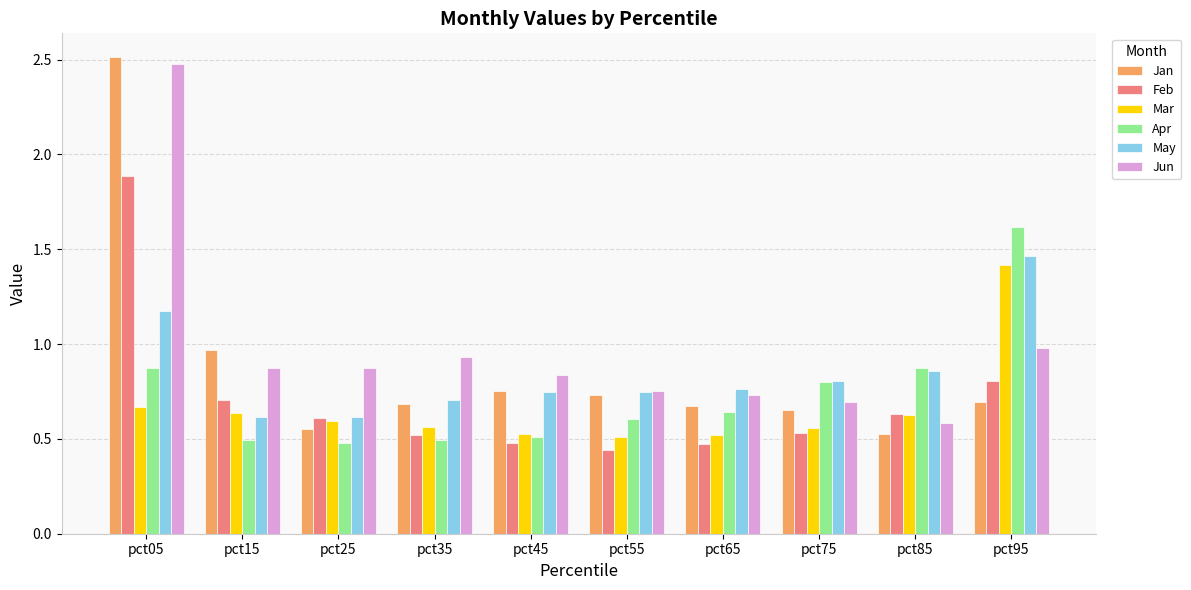

What is the sum of the Jan values at pct75 and pct05?

3.2